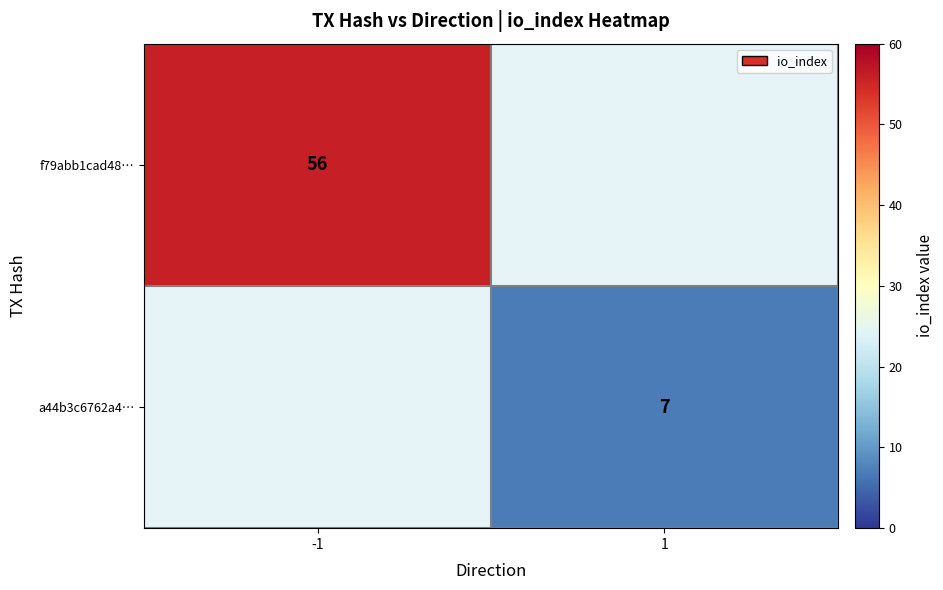

Is the value of a44b3c6762a4… at 1 greater than the value of f79abb1cad48… at -1?

No